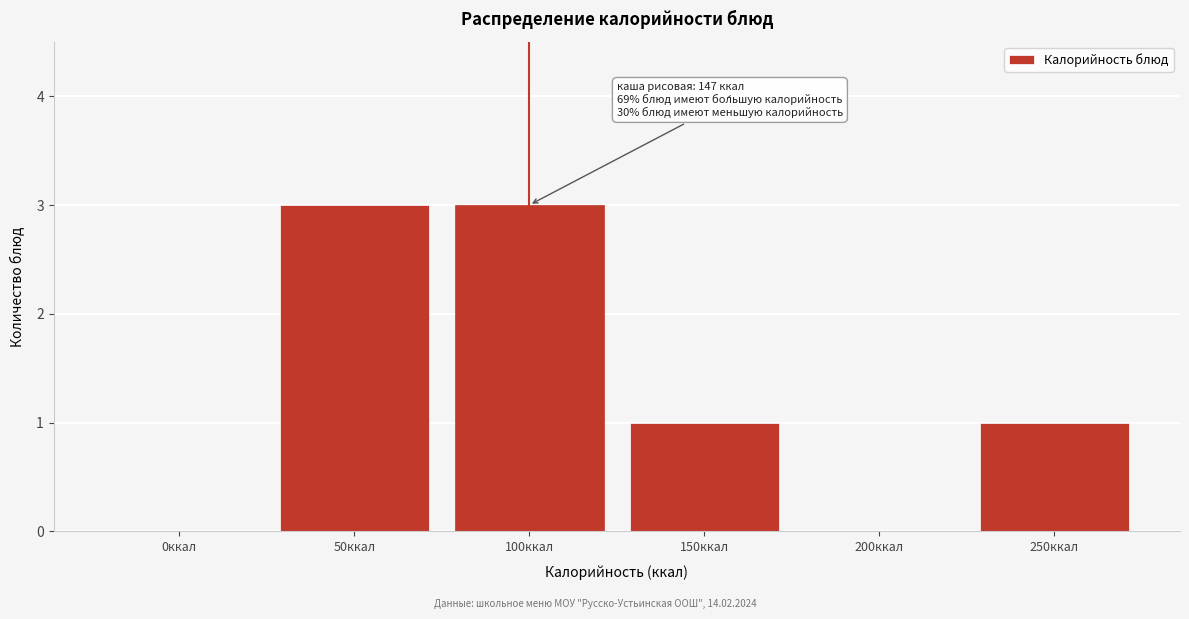

Reading right to left, list all the values displayed in this chart.

250ккал=1	200ккал=0	150ккал=1	100ккал=3	50ккал=3	0ккал=0